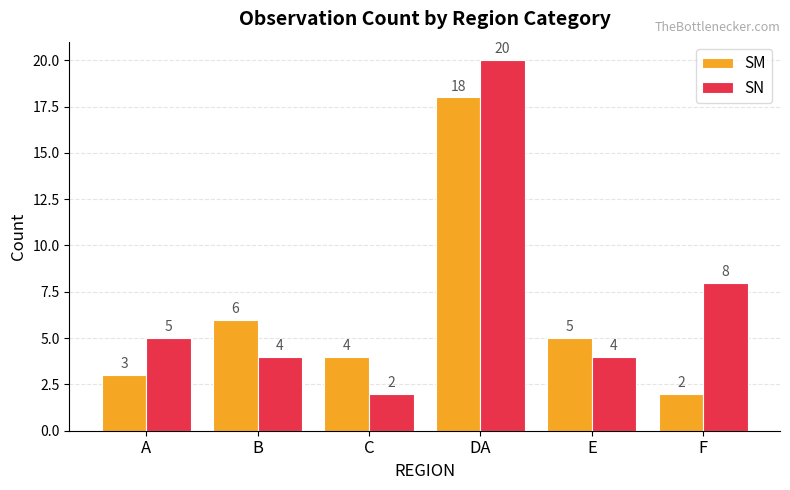

Reading left to right, what are all the values shown in this chart?

SM: 3	6	4	18	5	2
SN: 5	4	2	20	4	8